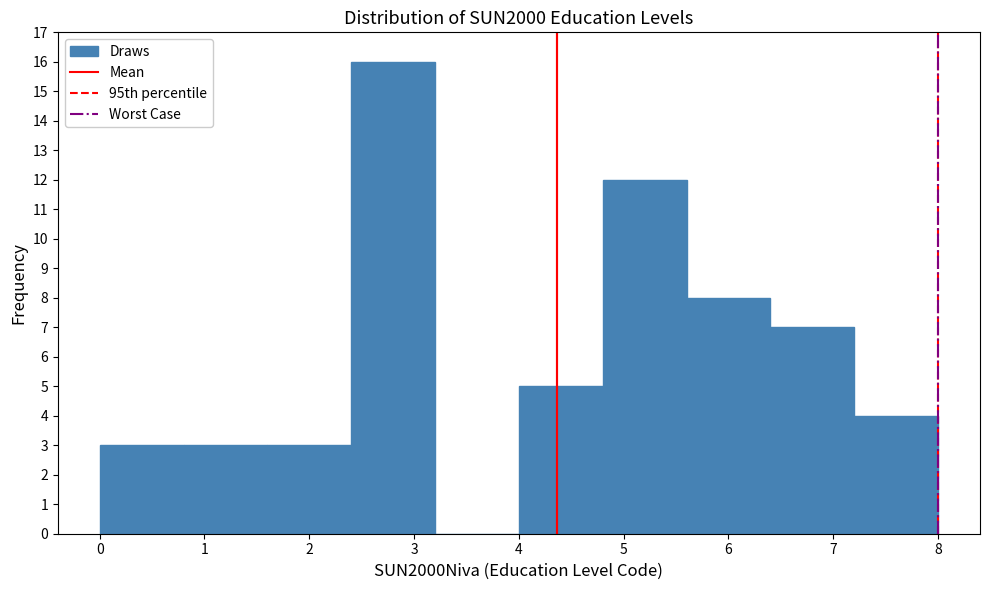

Reading left to right, transcribe this chart: for each bar, give the range it covers on the x-axis and its height. The values are not printed on the chart, so give them approximately, as read against the axis.

0.0 to 0.8: 3
0.8 to 1.6: 3
1.6 to 2.4: 3
2.4 to 3.2: 16
3.2 to 4.0: 0
4.0 to 4.8: 5
4.8 to 5.6: 12
5.6 to 6.4: 8
6.4 to 7.2: 7
7.2 to 8.0: 4